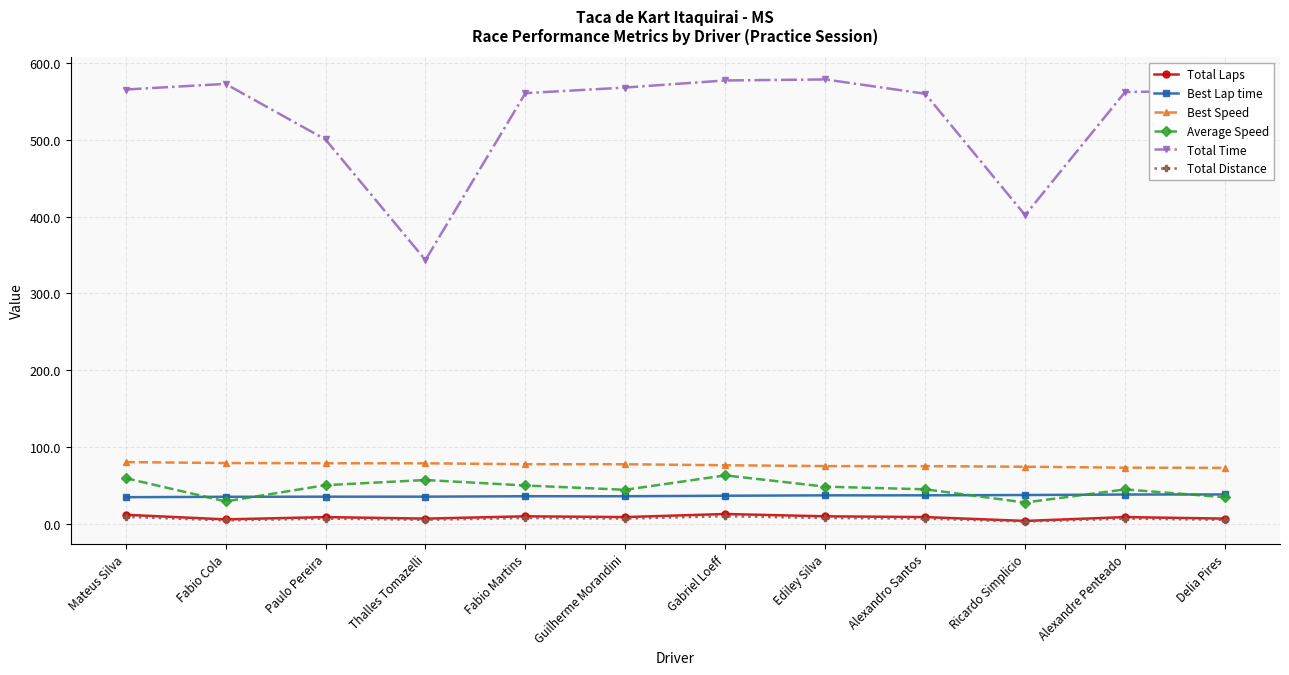

What are all the series names shown in the legend?

Total Laps, Best Lap time, Best Speed, Average Speed, Total Time, Total Distance